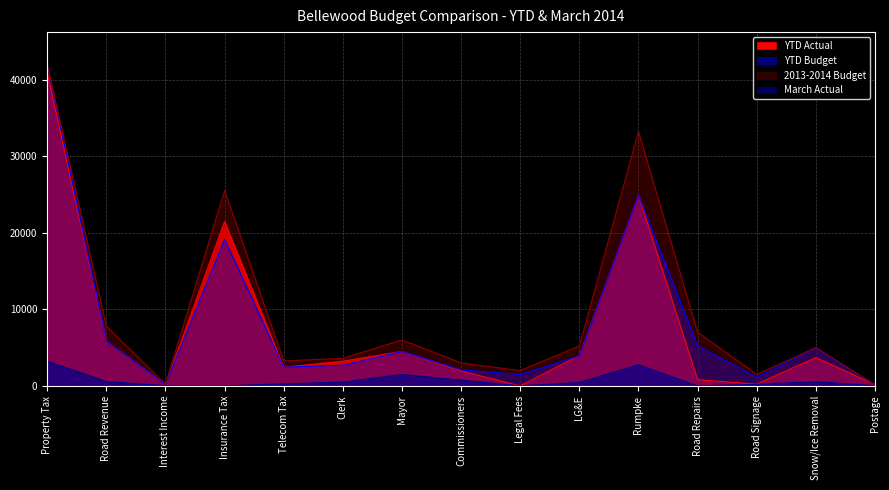

Reading left to right, extract all data points from this chart.

YTD Actual: 40903.0	5865.3	183.3	21477.5	2443.9	3235.0	4500.0	1950.0	0.0	3982.5	24907.5	808.1	236.5	3695.2	153.7
YTD Budget: 42000.0	5850.0	180.0	19125.0	2448.0	2700.0	4500.0	2100.0	1500.0	3915.0	24907.5	5250.0	1125.0	5000.0	112.5
2013-2014 Budget: 42000.0	7800.0	240.0	25500.0	3264.0	3600.0	6000.0	3000.0	2000.0	5220.0	33210.0	7000.0	1500.0	5000.0	150.0
March Actual: 3230.1	573.4	23.1	0.0	271.5	500.0	1500.0	750.0	0.0	451.6	2767.5	0.0	206.0	576.0	9.8